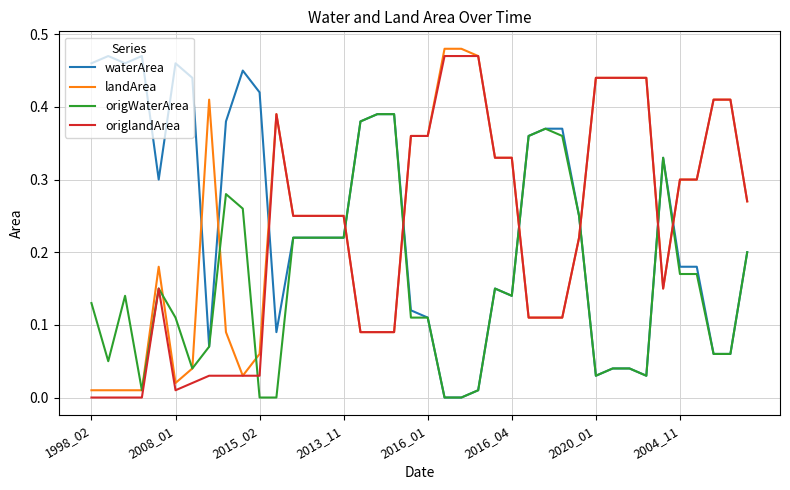

True or false: origlandArea and waterArea cross at least once.

True